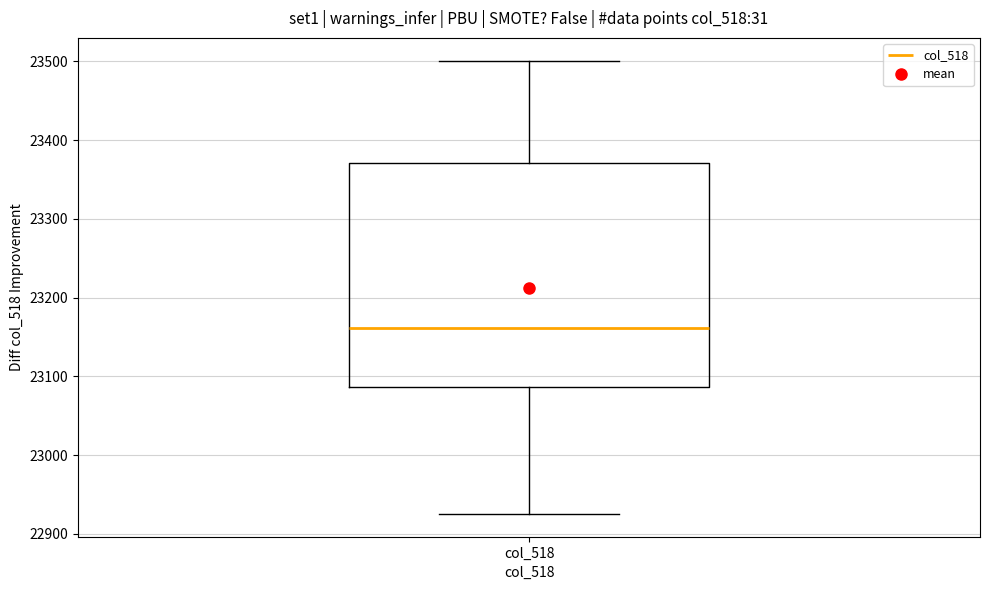

Read this box plot against the y-axis: the position of the median line, the range covered by the box, and the ends of both whiskers. The values are not printed on the chart, so give them approximately, as read against the axis.

median 23160, box 23090 to 23370, whiskers 22930 to 23500